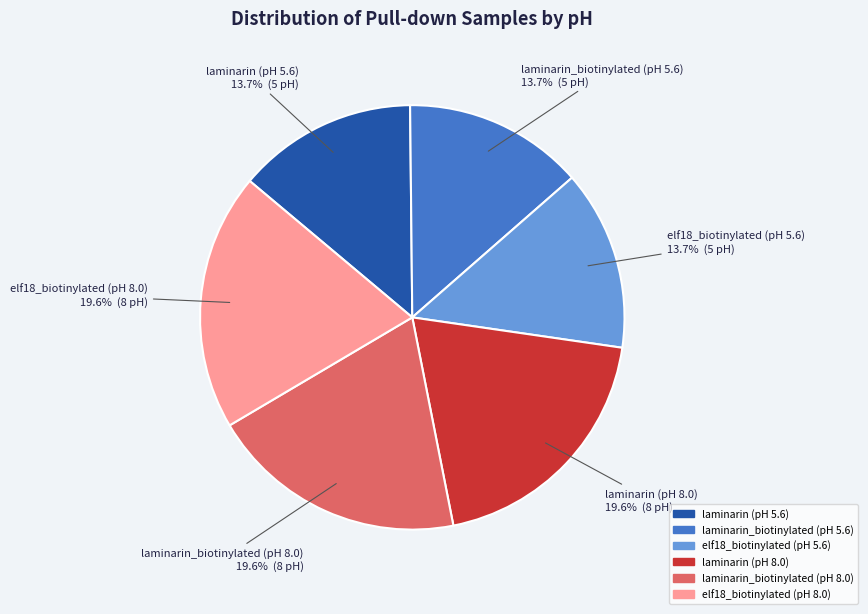

Does laminarin_biotinylated (pH 8.0) represent more than half of the total?

No